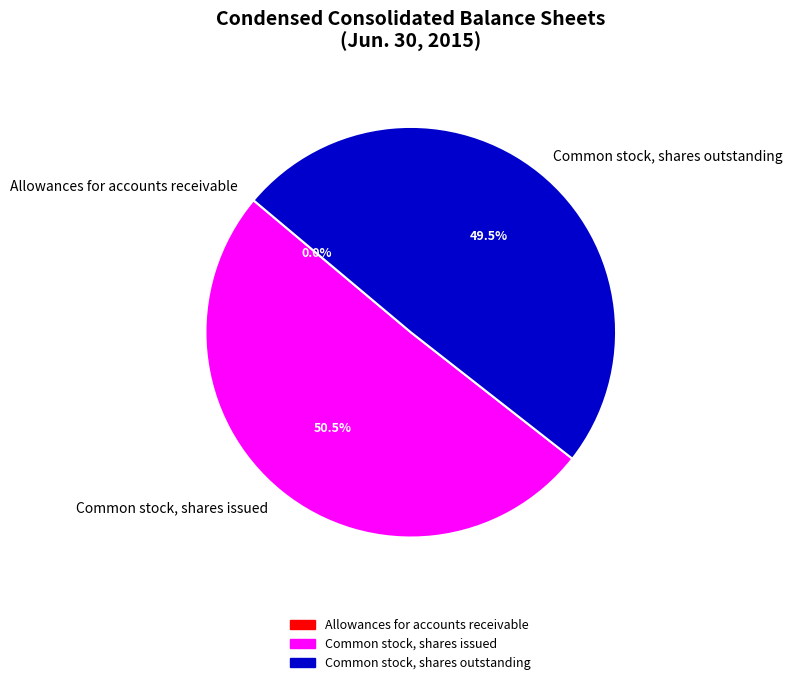

Do Common stock, shares issued and Common stock, shares outstanding together represent more than half of the pie?

Yes